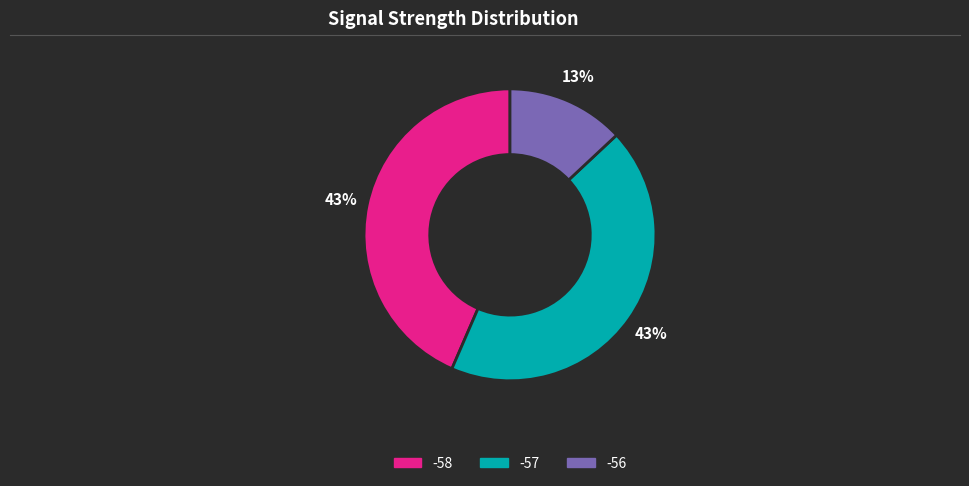

Is there a majority slice in this chart?

No